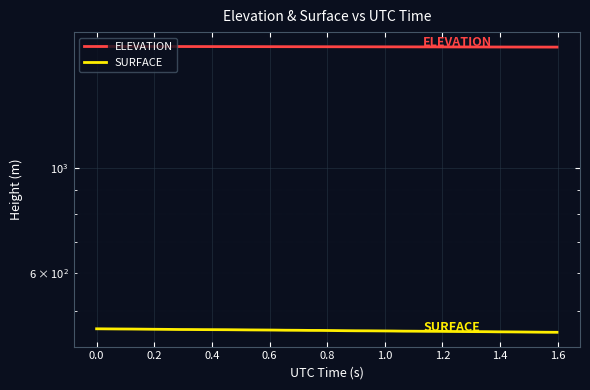

True or false: ELEVATION and SURFACE intersect in this chart.

False